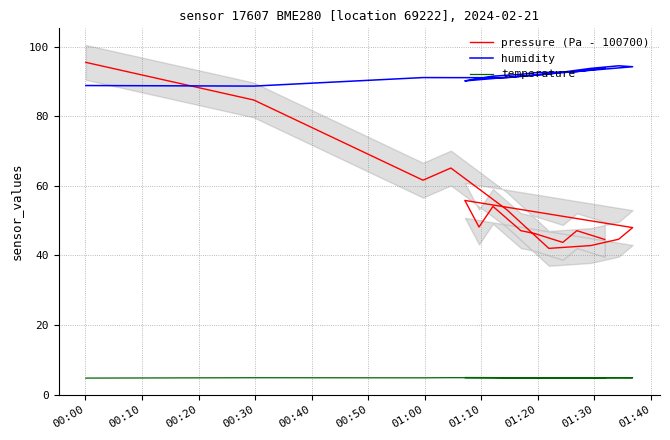

What is the label of the 9th point from the left?

01:20